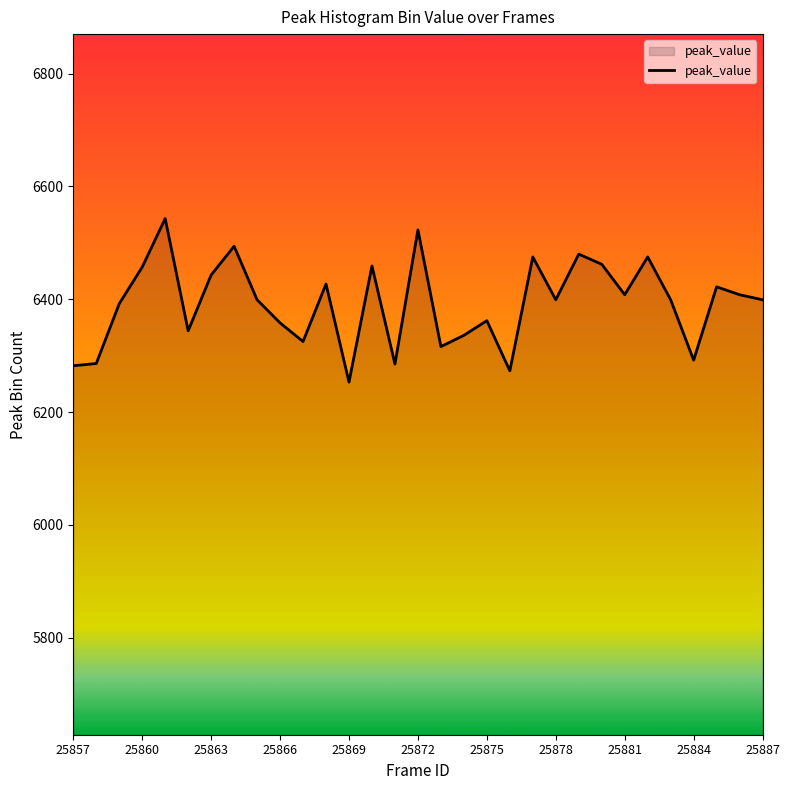

What is the maximum value shown in the chart?

6543